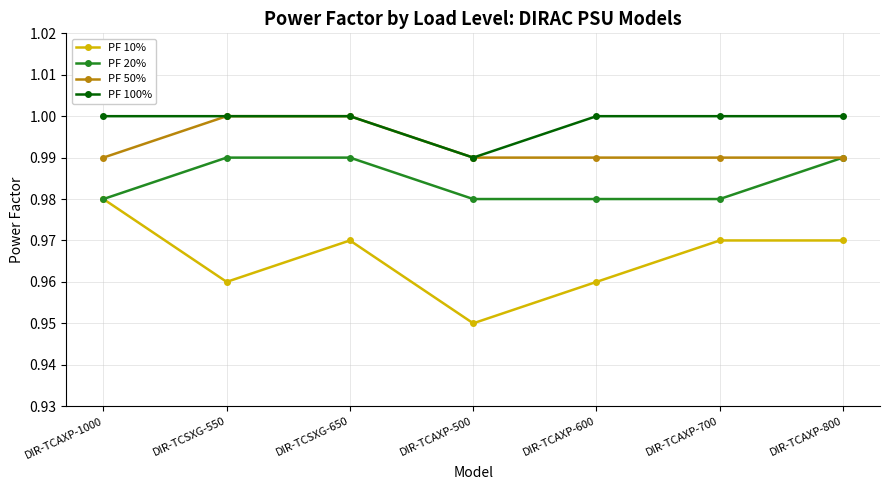

The PF 100% series shows 1.0 at DIR-TCAXP-1000. True or false?

True